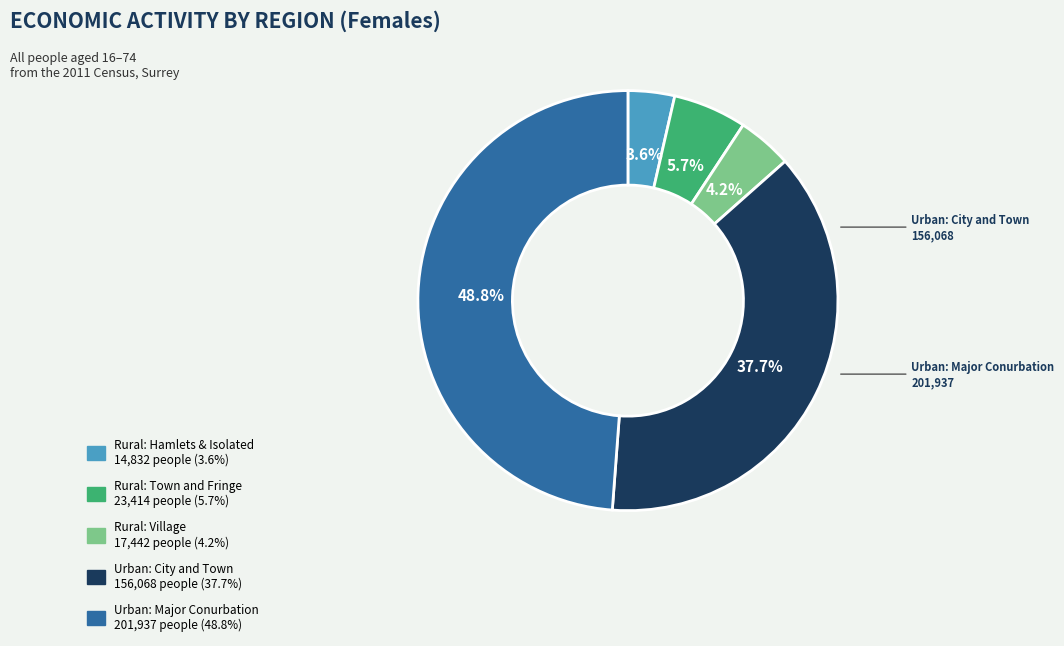

To the nearest percent, what is the average slice percentage?

20%